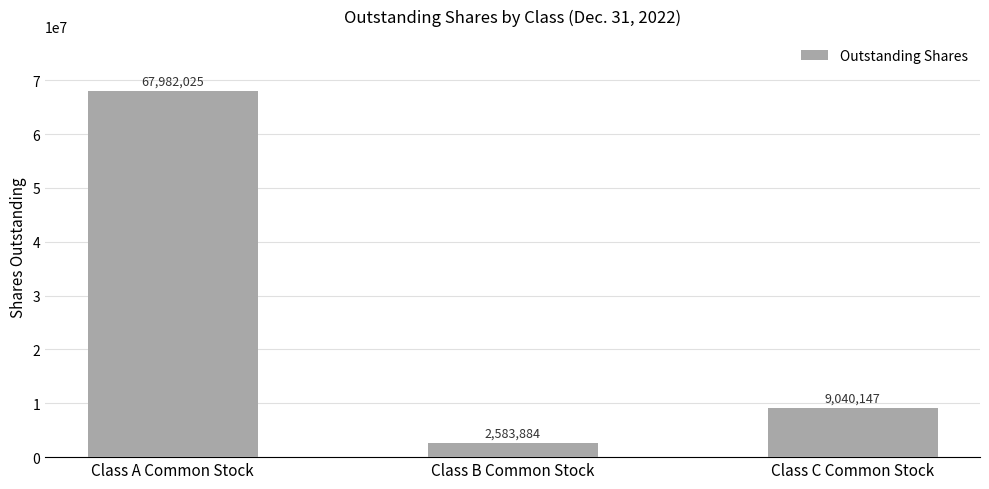

Is it true that the value at Class C Common Stock is 9040147?

True